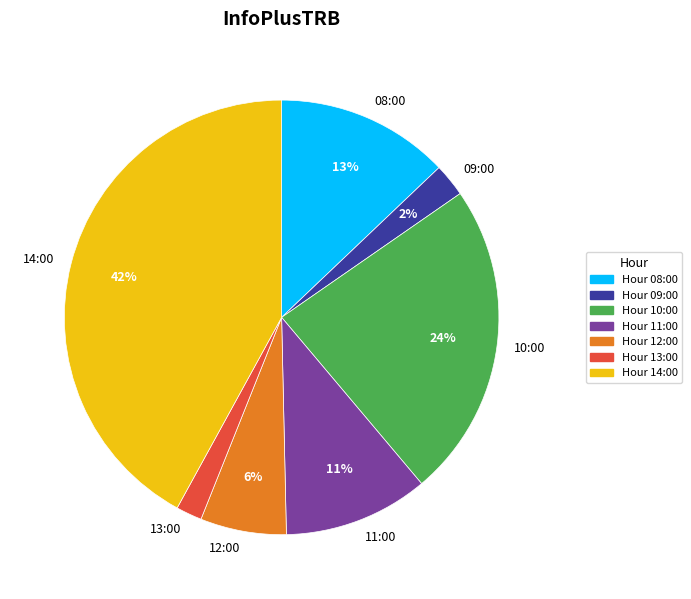

To the nearest percent, what percentage of the pie is 12:00?

6%